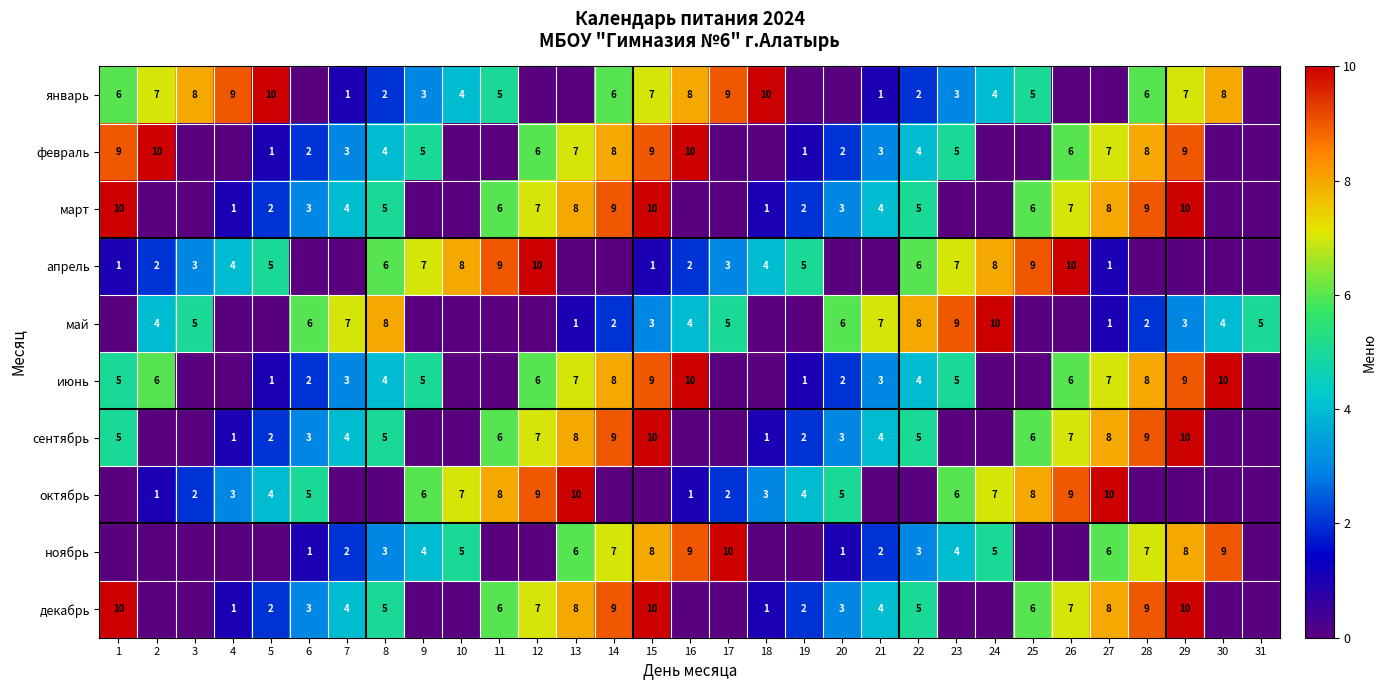

The value of январь at 17 is 9. True or false?

True